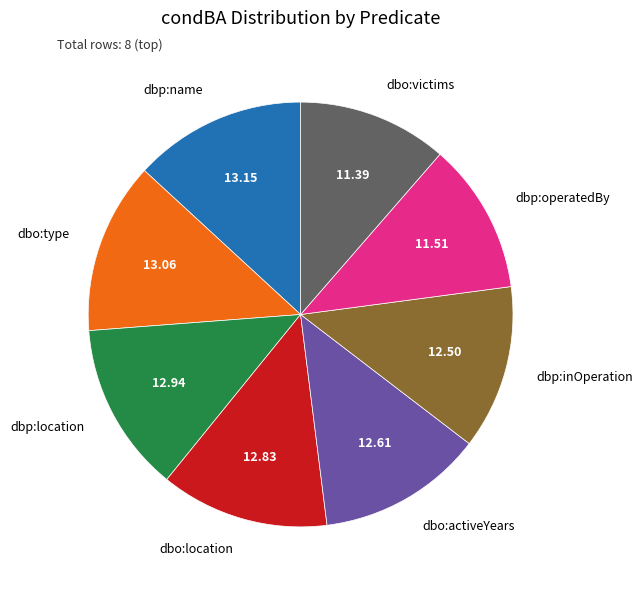

The dbp:location slice represents 21% of the pie. True or false?

False